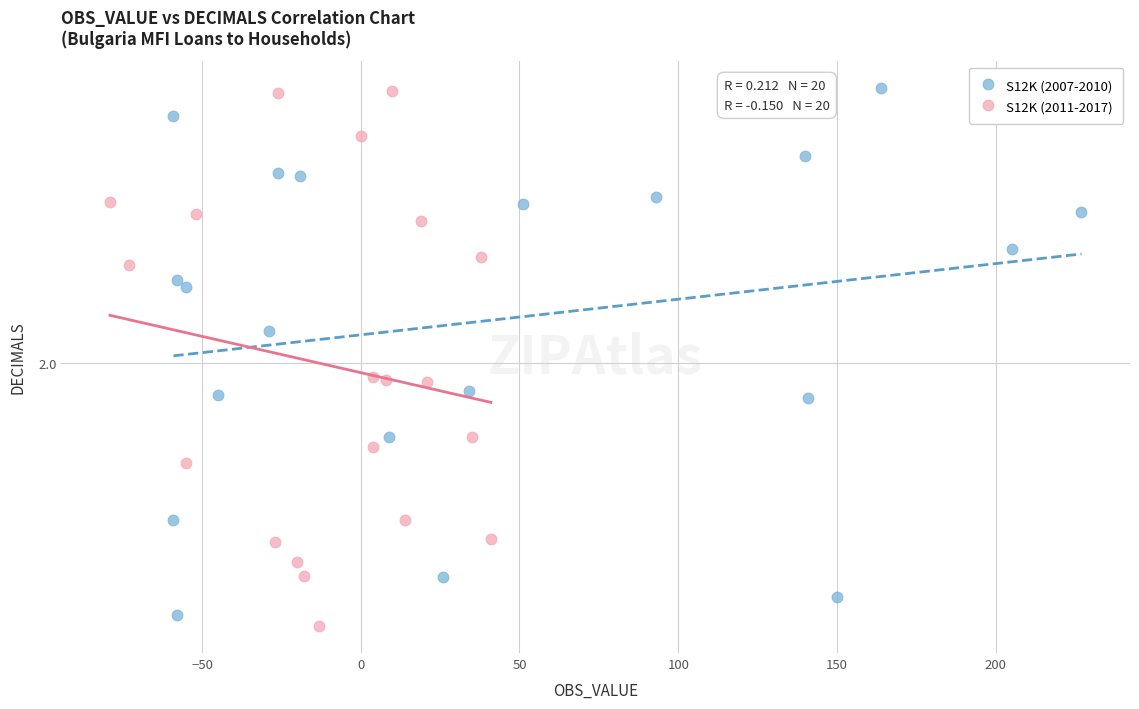

Which series reaches the minimum Y coordinate?

S12K (2011-2017)